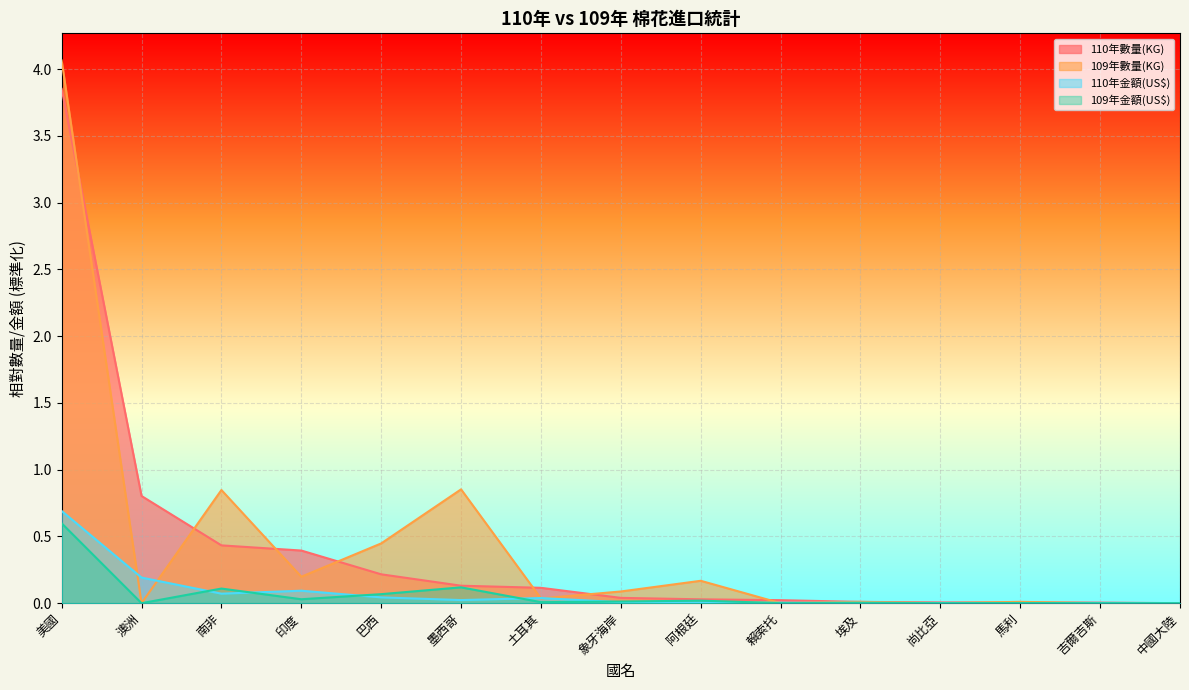

What are all the series names shown in the legend?

110年數量(KG), 109年數量(KG), 110年金額(US$), 109年金額(US$)